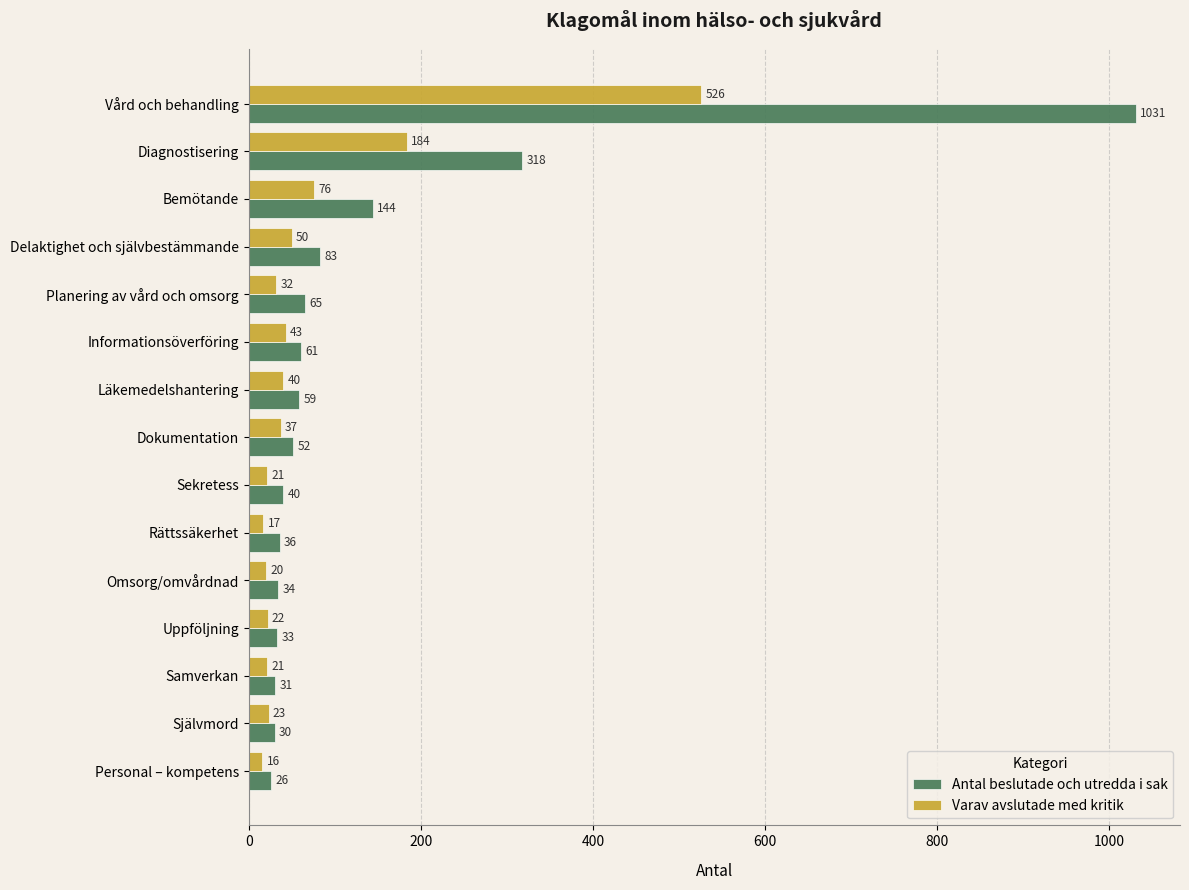

Count the number of data series in this chart.

2